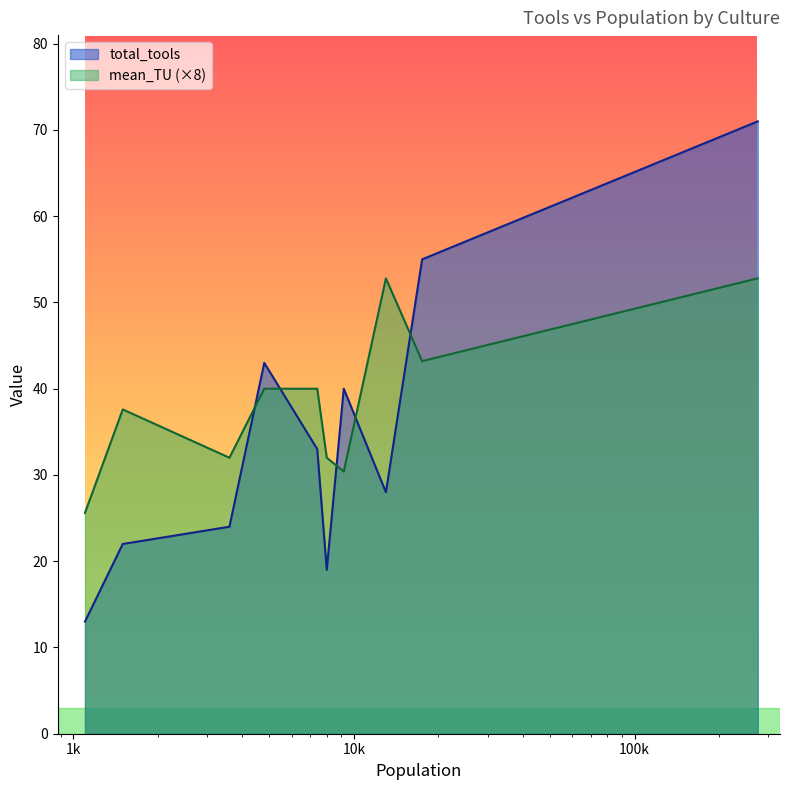

Which series has the widest spread of values?

total_tools